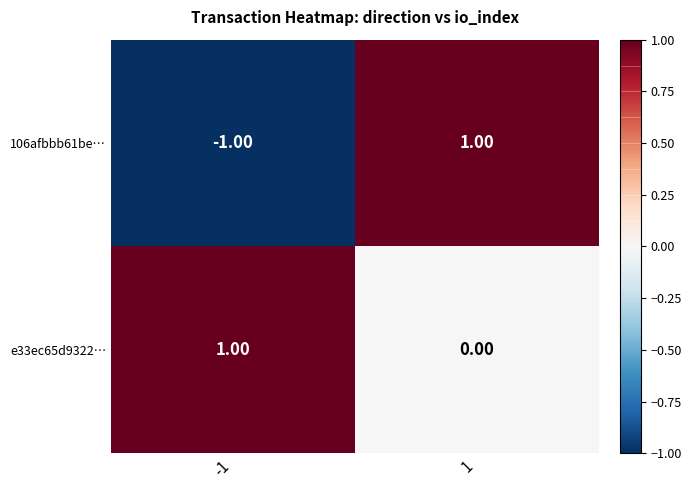

Which series has the widest spread of values?

106afbbb61be…